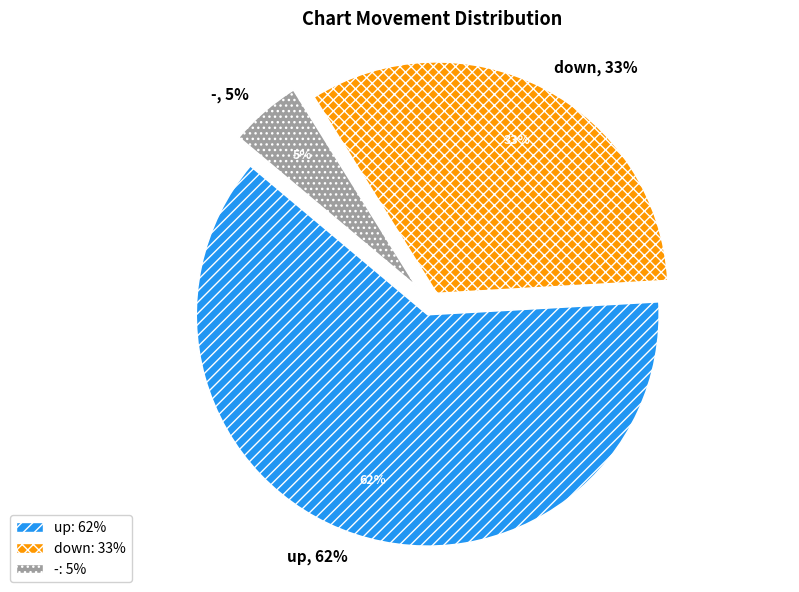

Is there any slice that represents more than half of the pie?

Yes